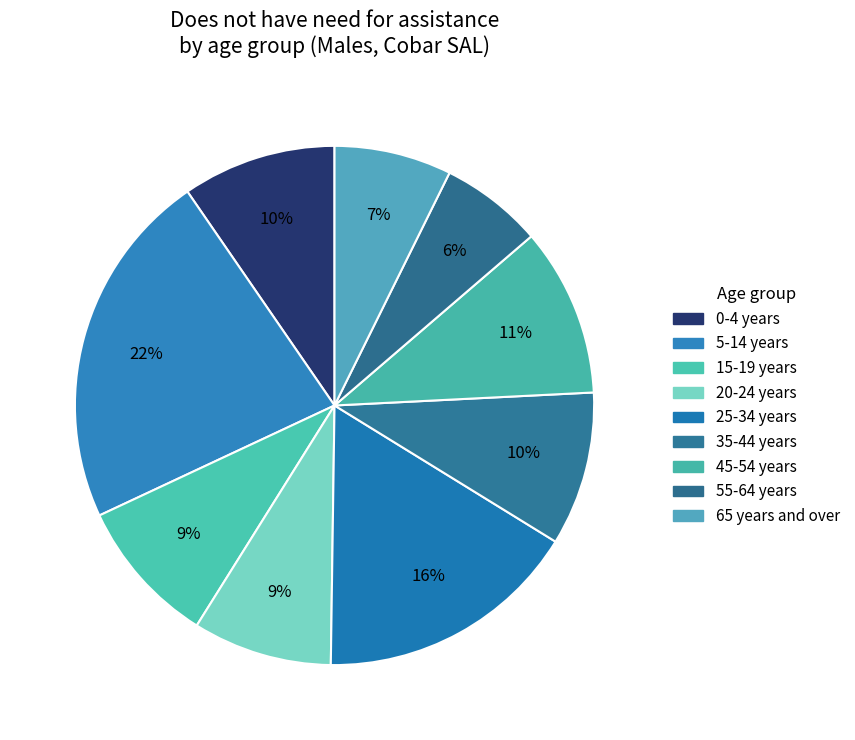

Count the number of slices in the pie.

9